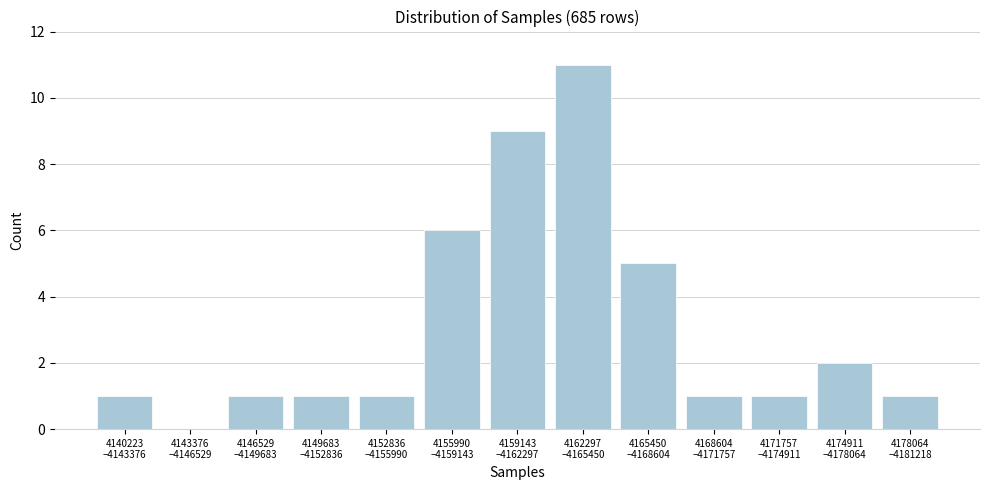

What is the greatest value displayed?

11